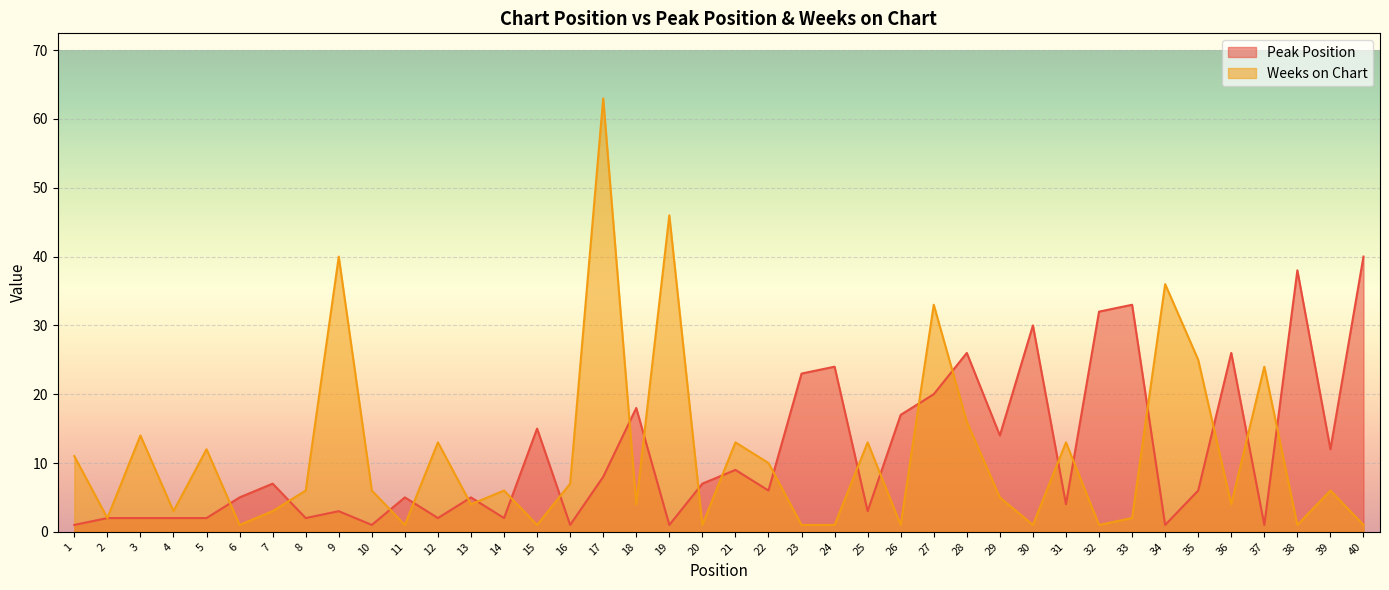

Which has a higher value, 23 or 17?

23